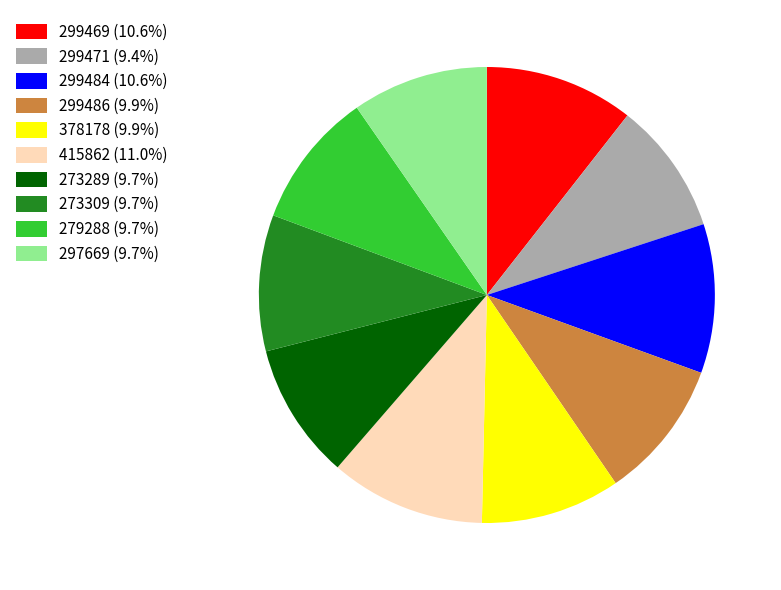

Is there a majority slice in this chart?

No